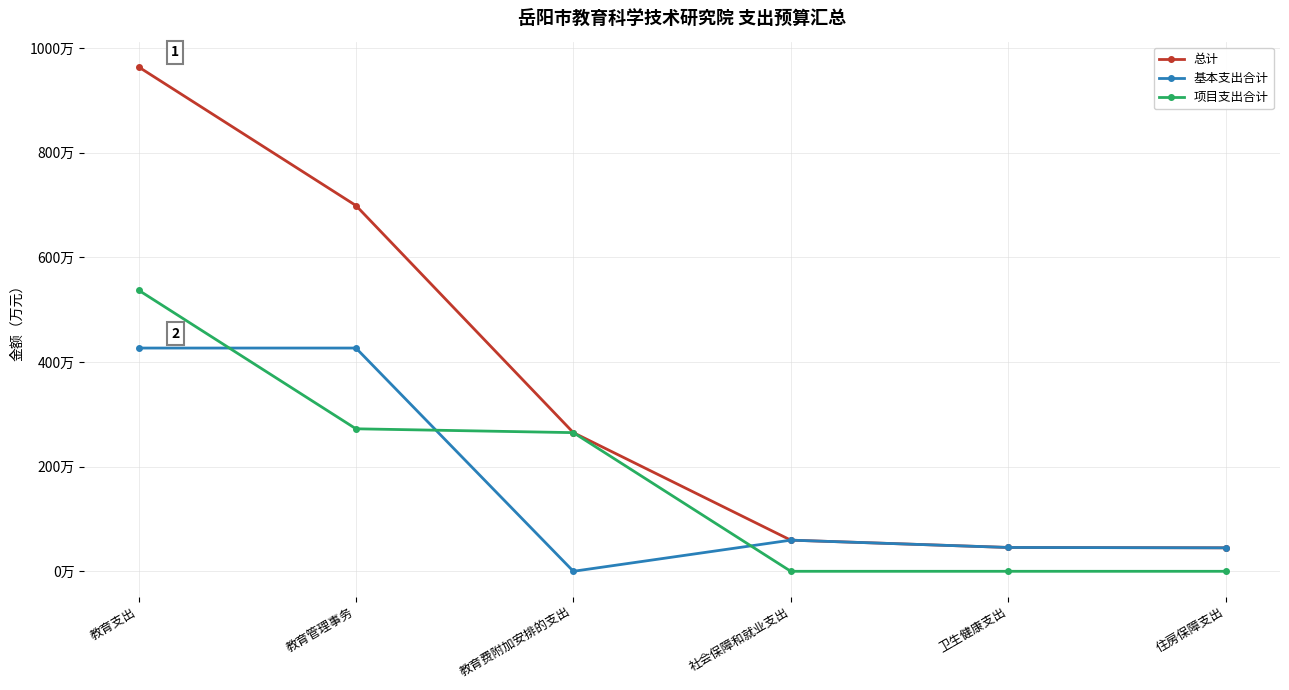

What are all the series names shown in the legend?

总计, 基本支出合计, 项目支出合计